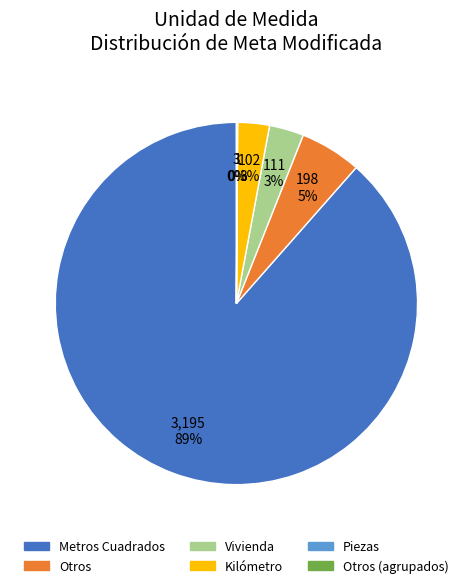

Is Otros the majority of the pie?

No